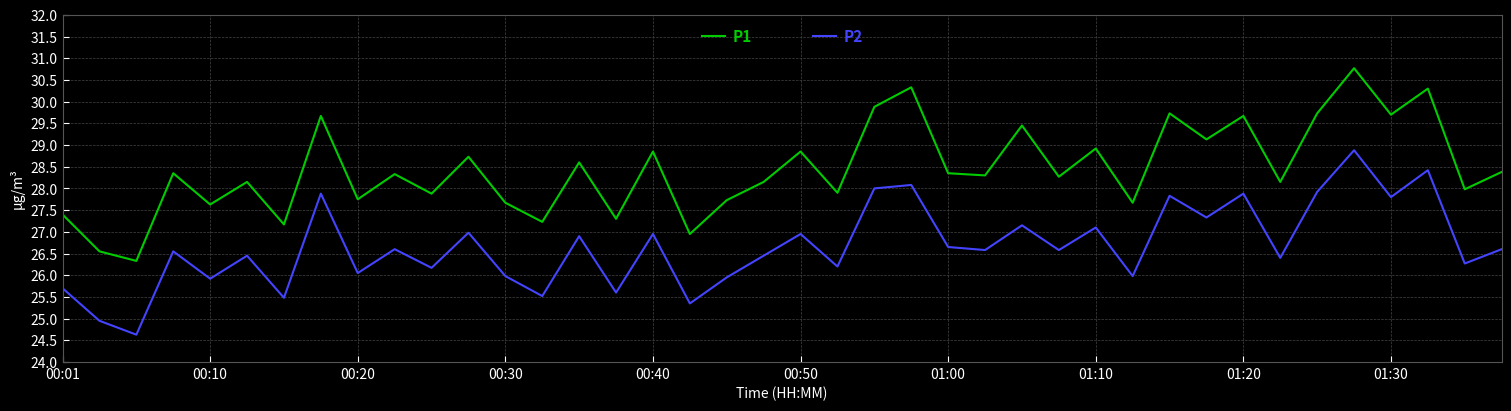

Which series has the largest total across all categories?

P1